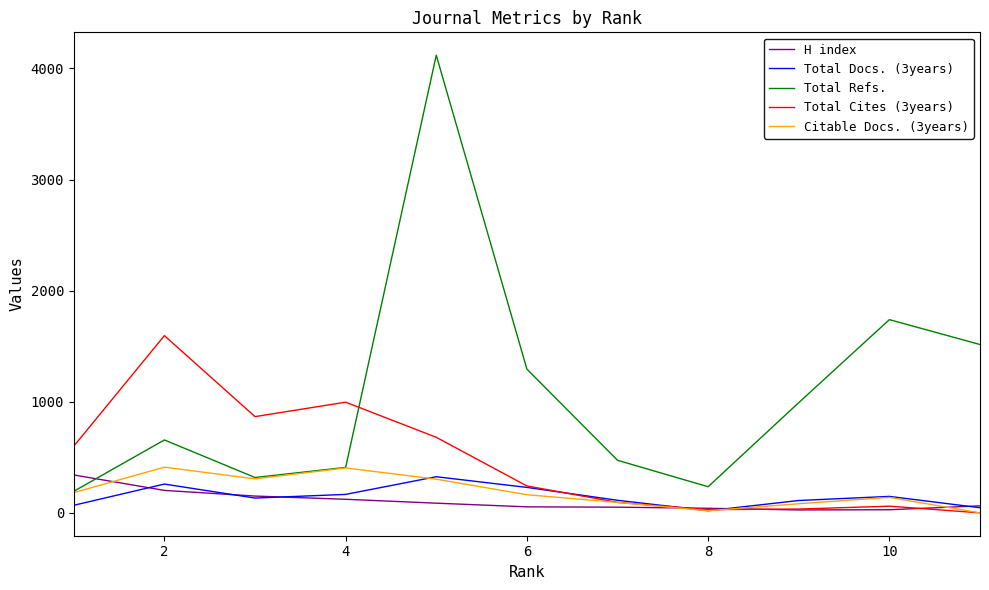

Which series has the largest range (max minus min)?

Total Refs.